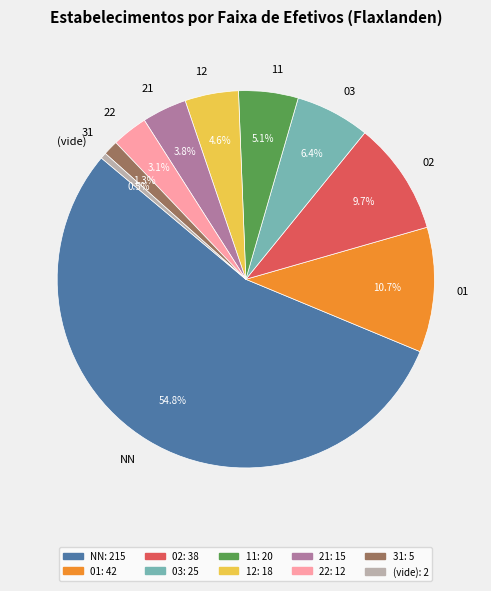

Does any single category account for the majority?

Yes